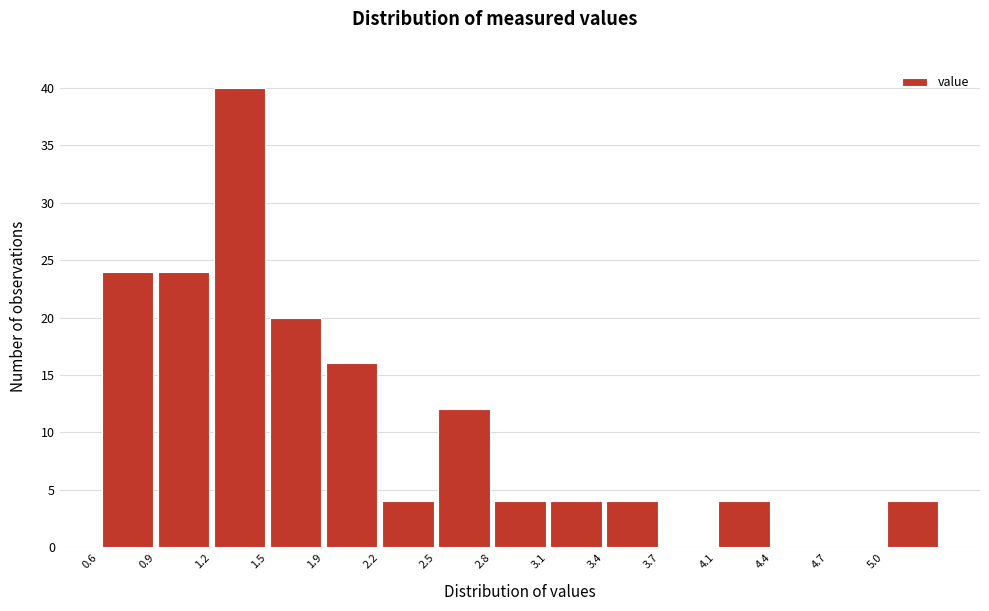

What is the height of the bar covering 1.55 to 1.85 on the x-axis? Neither the bar edges nor the heights are printed on the chart, so give them approximately, as read against the axes.

20